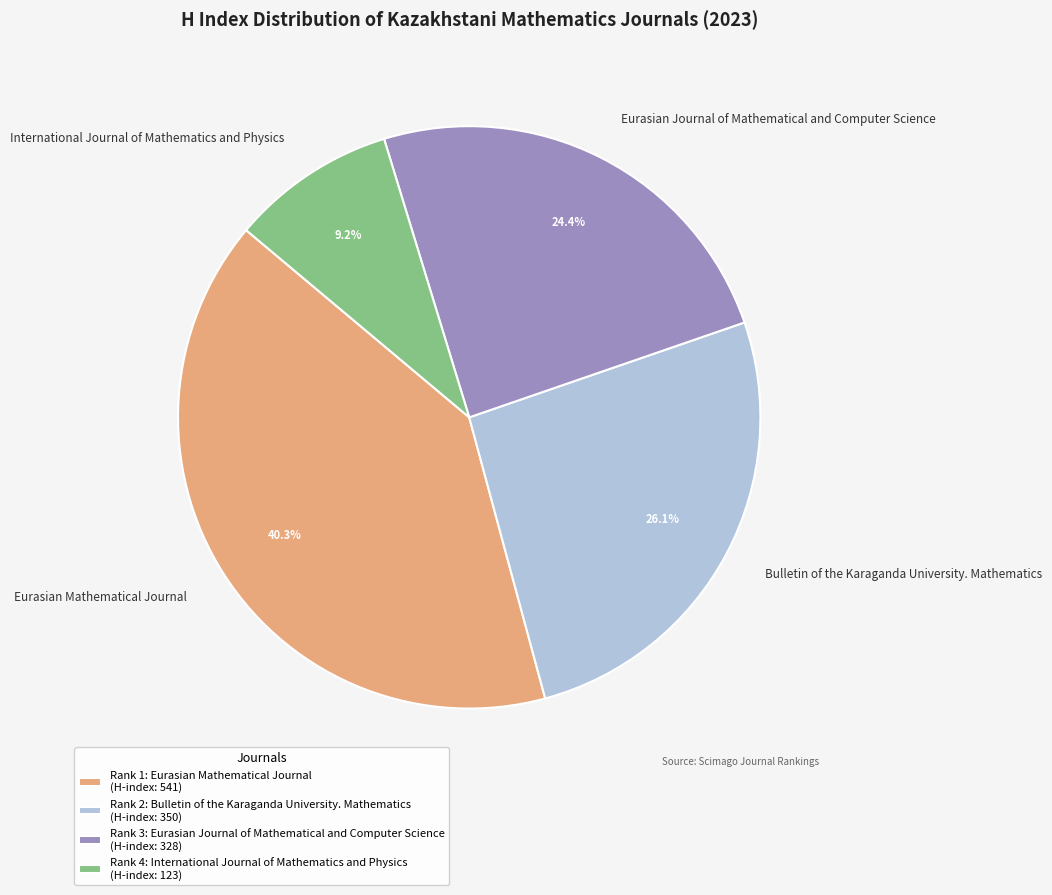

To the nearest percent, what portion does International Journal of Mathematics and Physics represent?

9%